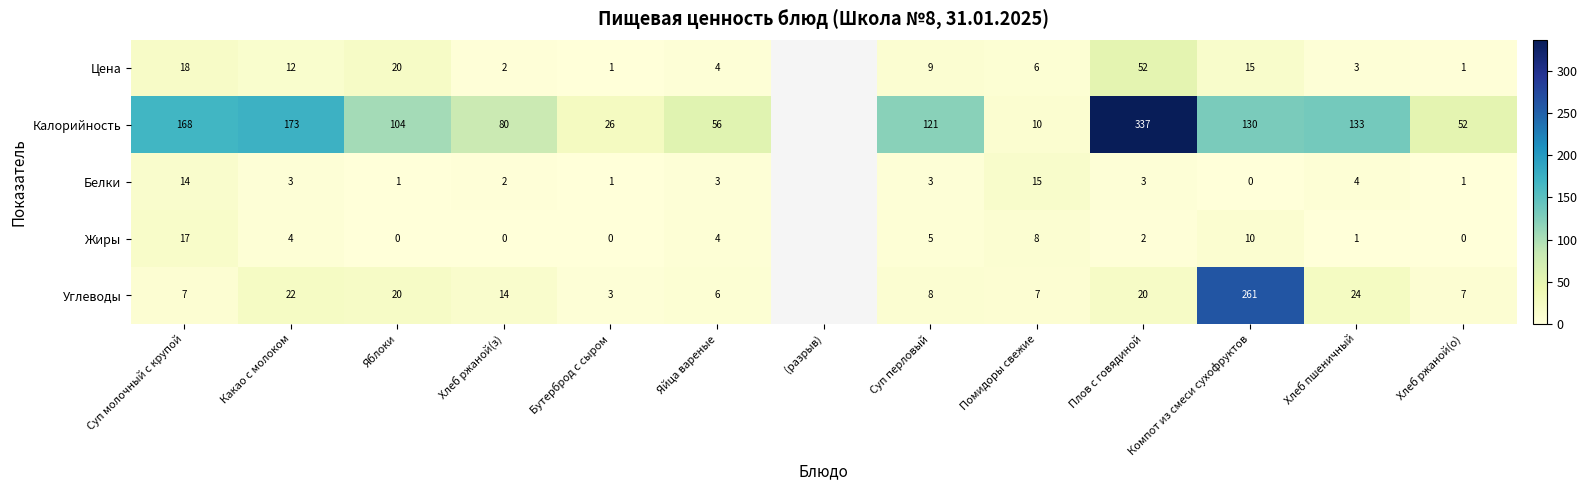

Is the value of Углеводы at Компот из смеси сухофруктов greater than the value of Белки at Компот из смеси сухофруктов?

Yes